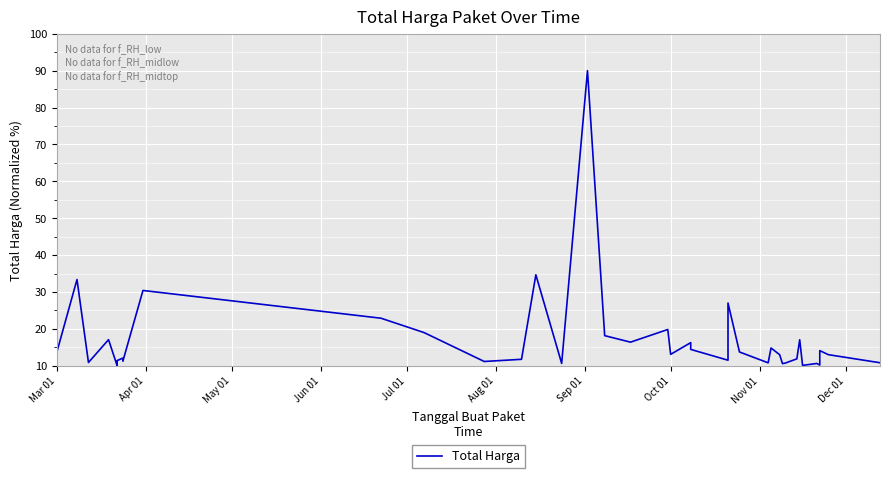

What is the maximum value shown in the chart?

90.0